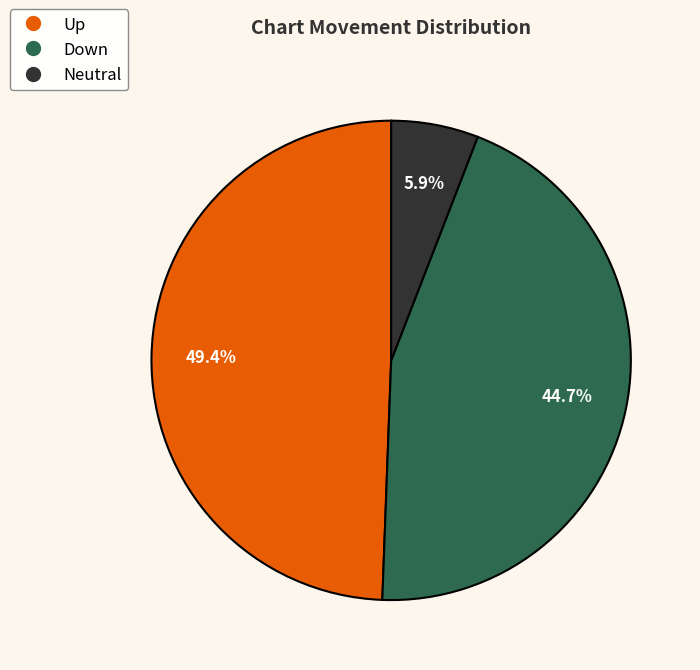

Does any single category account for the majority?

No